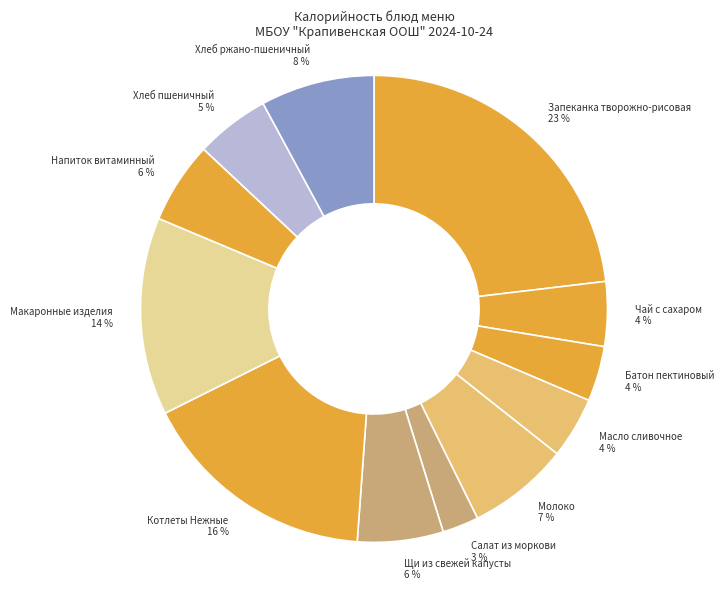

Count the number of slices in the pie.

12